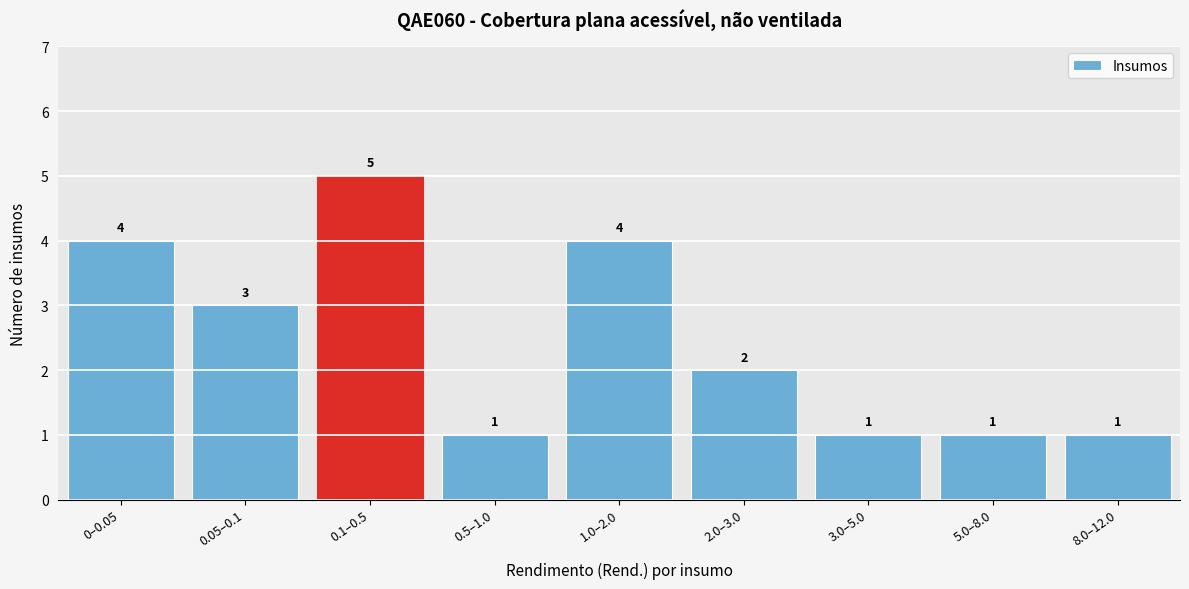

Reading left to right, transcribe all the data shown in this chart.

0–0.05=4	0.05–0.1=3	0.1–0.5=5	0.5–1.0=1	1.0–2.0=4	2.0–3.0=2	3.0–5.0=1	5.0–8.0=1	8.0–12.0=1